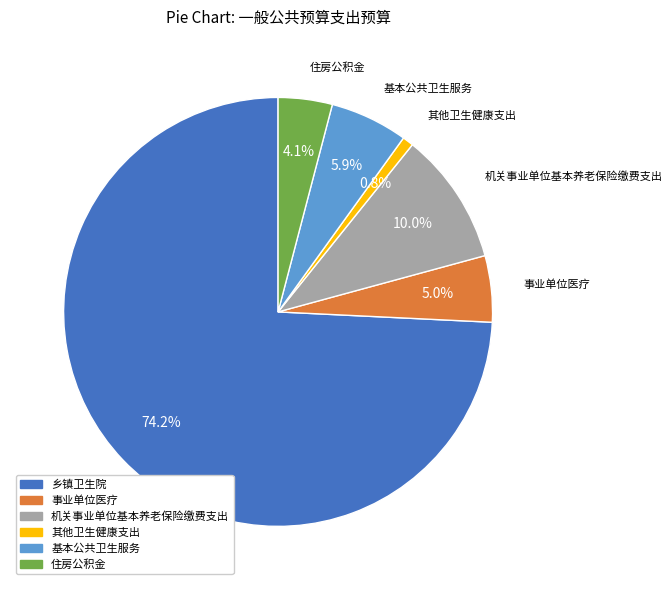

To the nearest percent, what percentage of the pie is 机关事业单位基本养老保险缴费支出?

10%